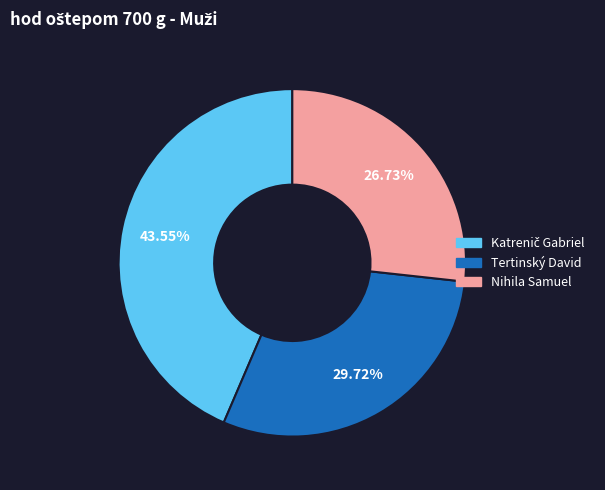

How much of the chart is everything except Tertinský David?

70.3%